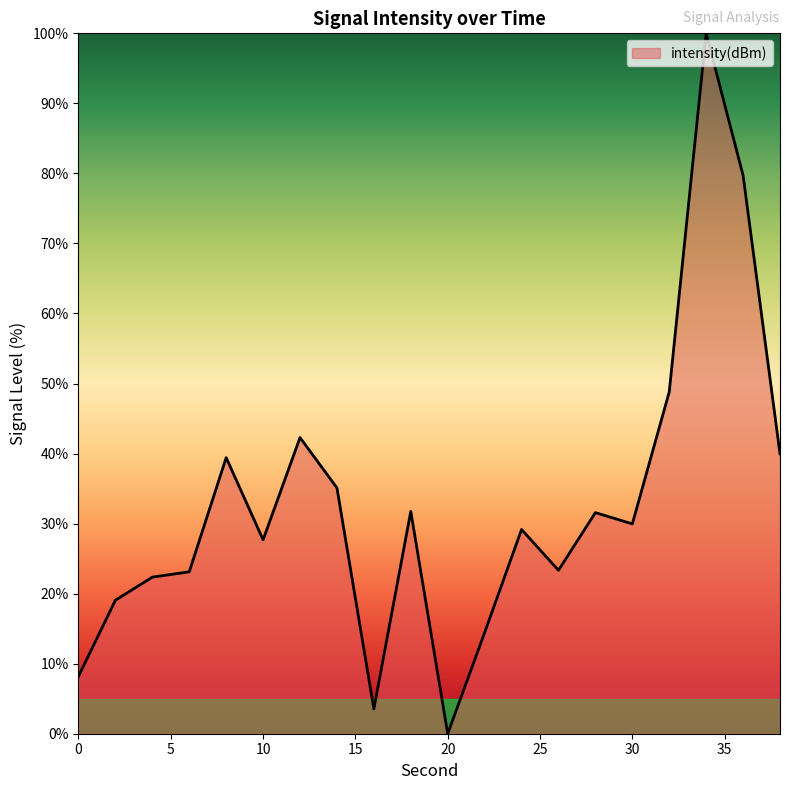

What is the maximum value shown in the chart?

100.0